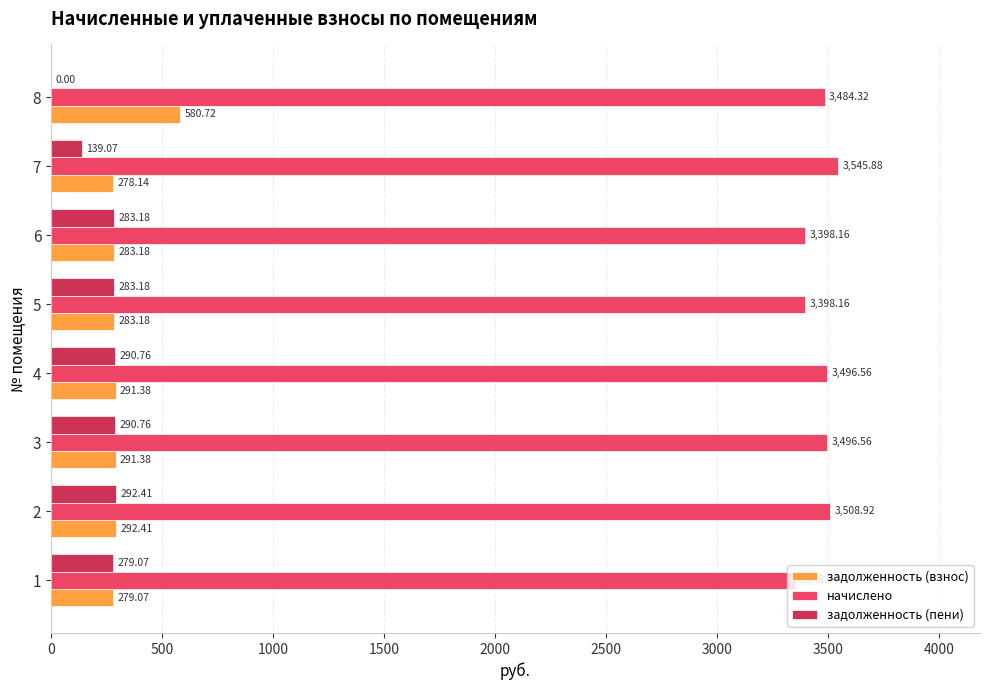

What is the sum of the задолженность (пени) values at 1 and 3?

569.8